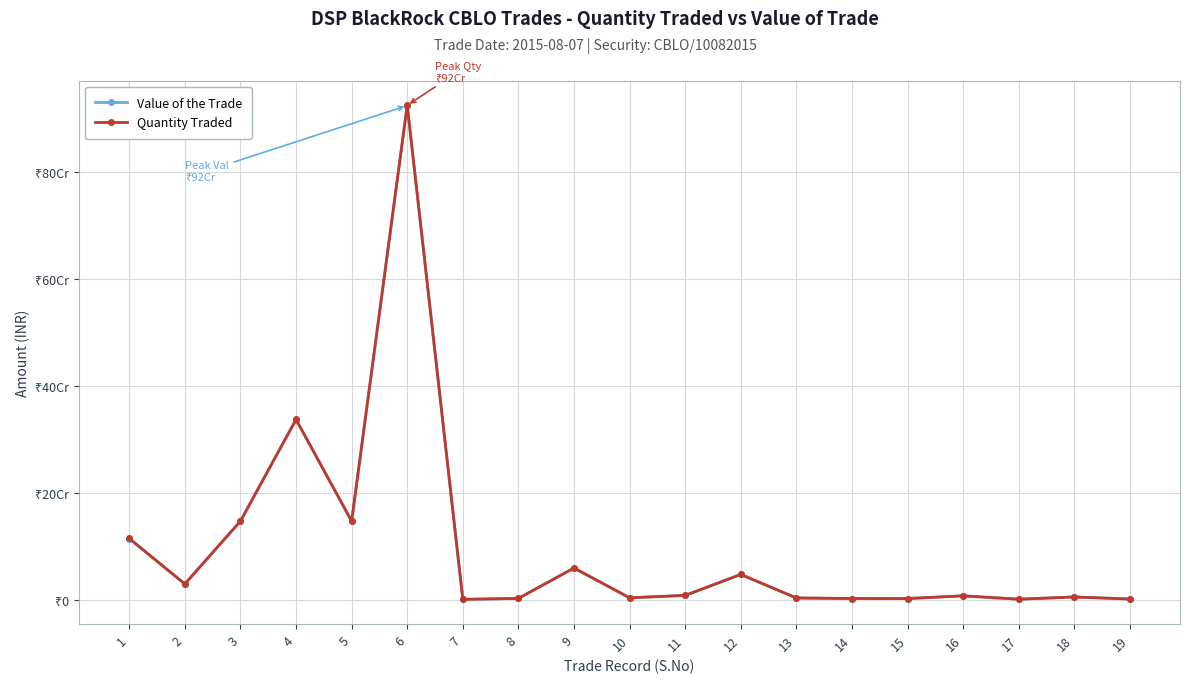

What is the difference between the Value of the Trade values at 13 and 11?

4797299.1